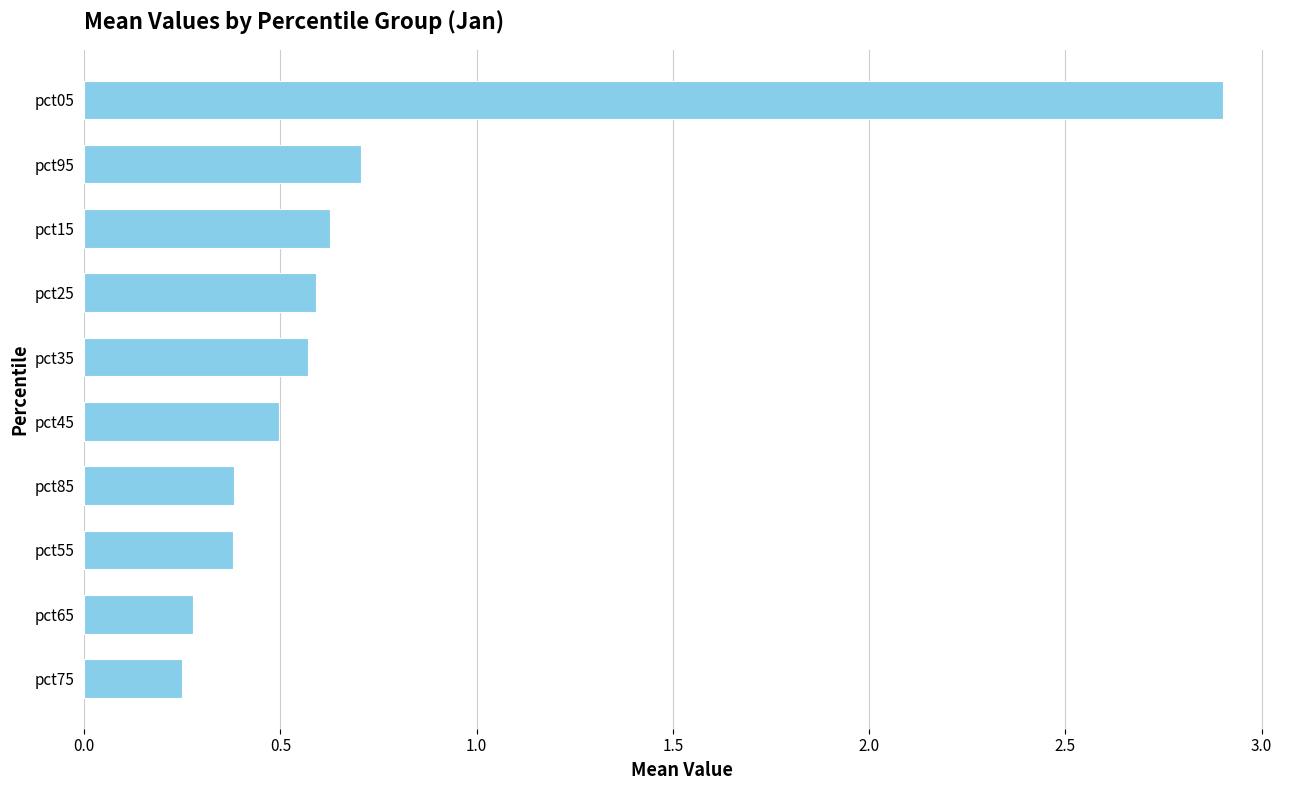

Is it true that the value at pct15 is 1.0?

False